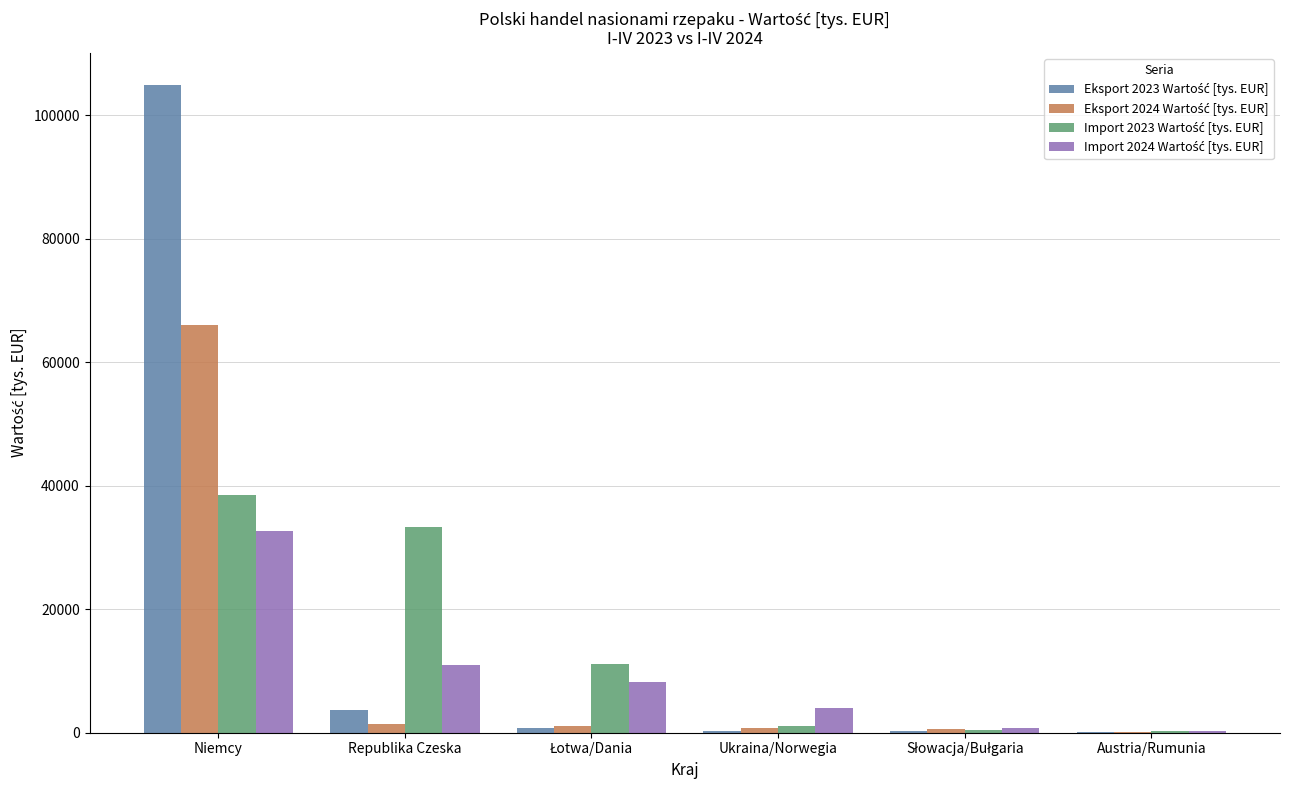

What is the greatest value displayed?

104891.1